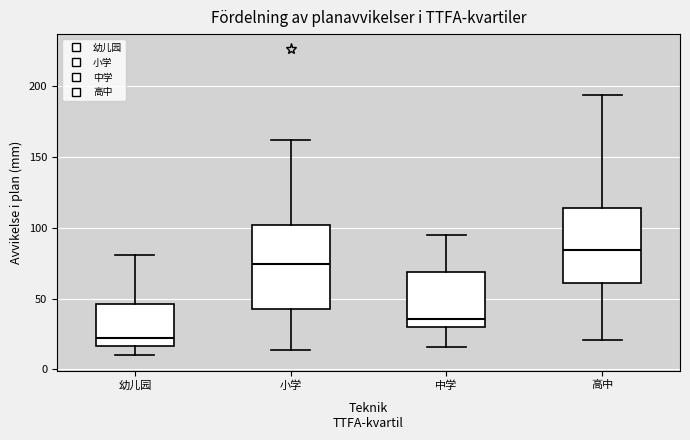

Where is the lower edge of the box for 小学 on the y-axis? The values are not printed on the chart, so give them approximately, as read against the axis.

45